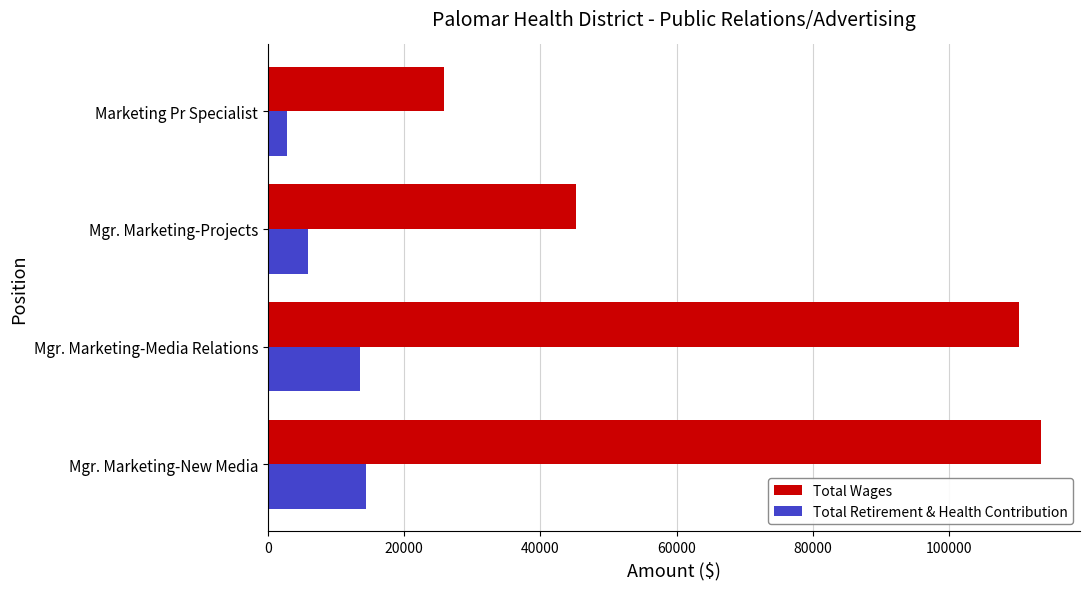

Which series has the widest spread of values?

Total Wages